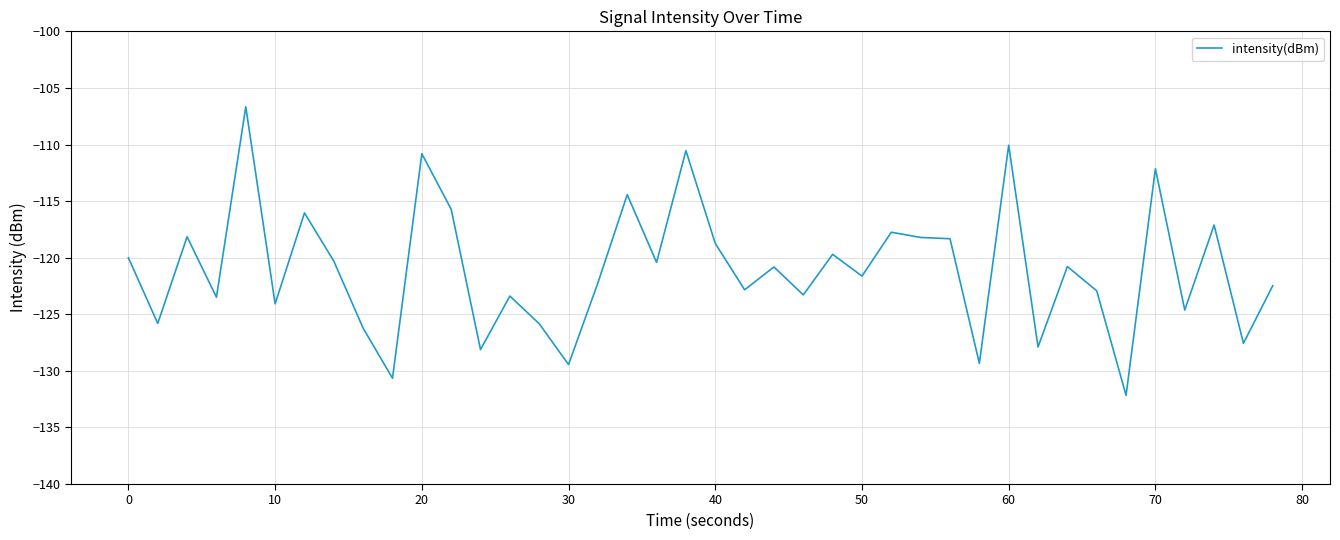

What is the minimum value shown in the chart?

-132.2